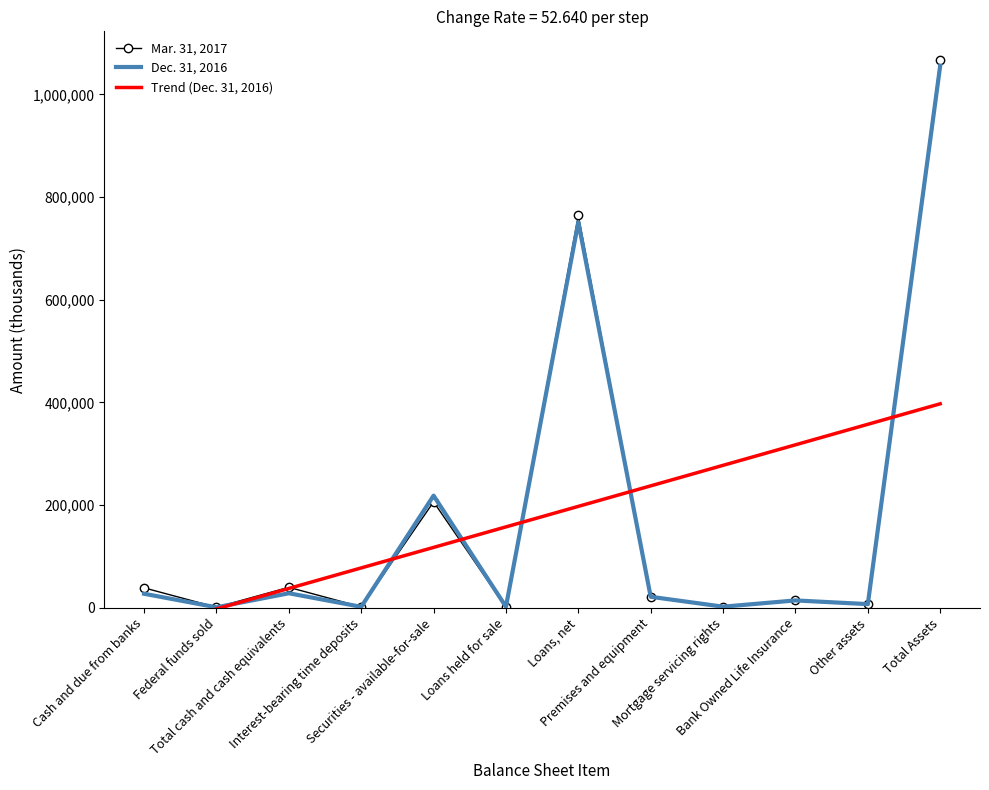

Reading right to left, what are all the values shown in this chart?

Mar. 31, 2017: 1067551.0	7553.0	14452.0	2209.0	21222.0	764356.0	1067.0	206388.0	1845.0	39894.0	1052.0	38842.0
Dec. 31, 2016: 1055895.0	7176.0	14376.0	2192.0	21457.0	751310.0	2055.0	218527.0	1915.0	28322.0	974.0	27348.0
Trend (Dec. 31, 2016): 397468.2	357497.4	317526.6	277555.9	237585.1	197614.3	157643.5	117672.7	77702.0	37731.2	-2239.6	-42210.4